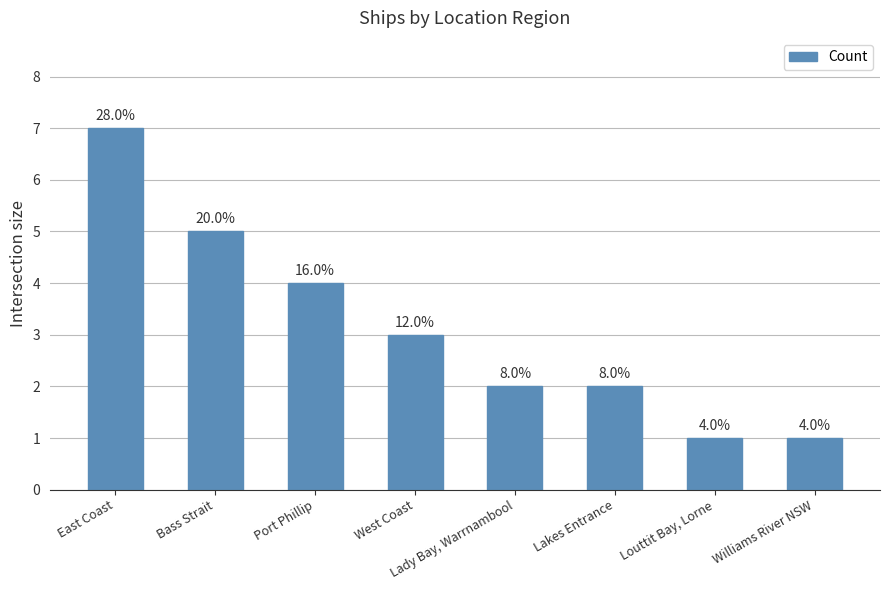

How many bars are there in total?

8